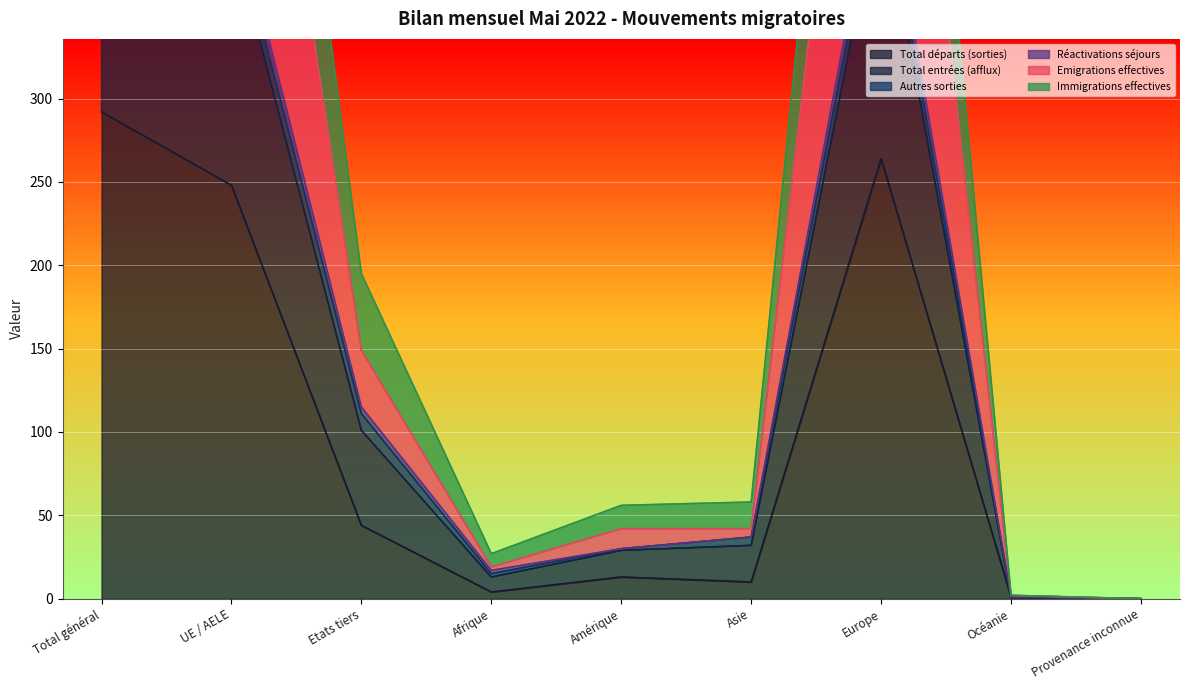

What is the highest value of the Total départs (sorties) series?

292